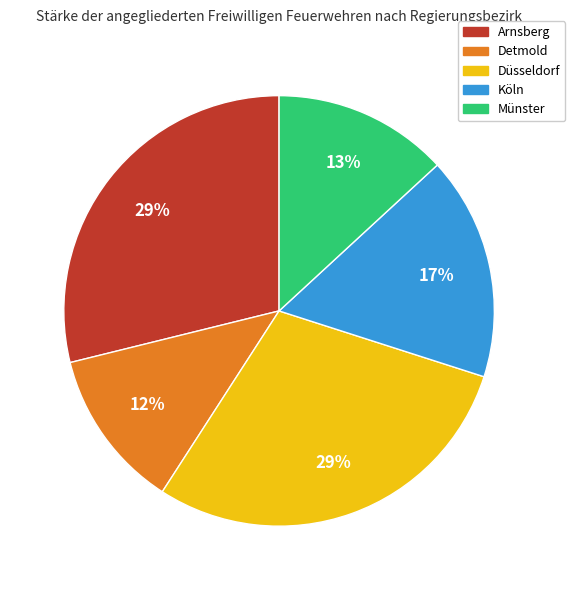

Combined, do Köln and Arnsberg account for over 50%?

No